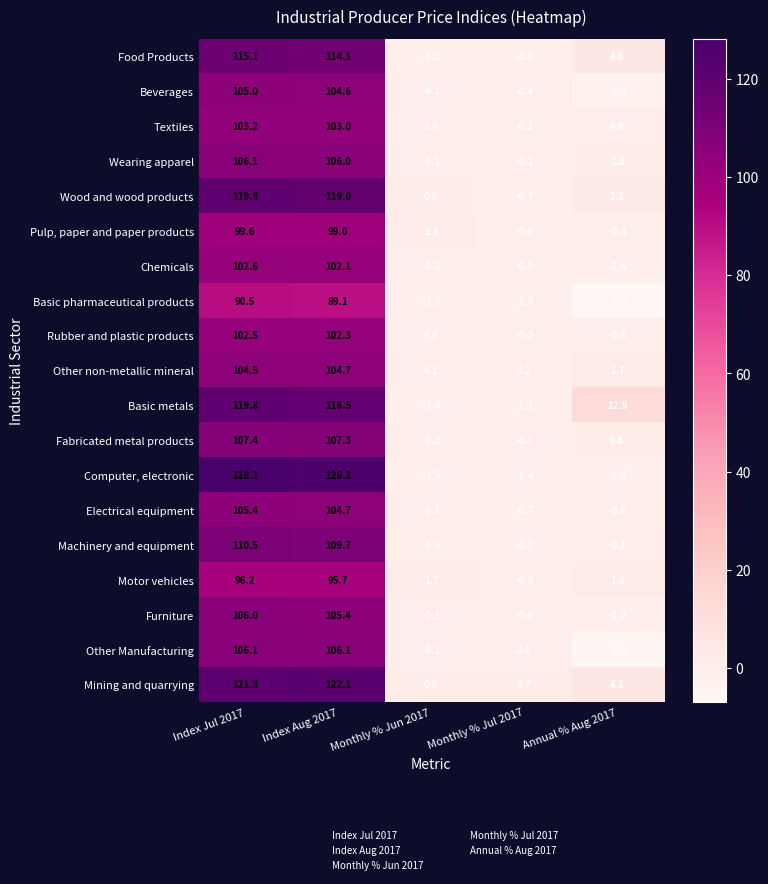

True or false: Pulp, paper and paper products has a value of 1.3 at Monthly % Jun 2017.

True